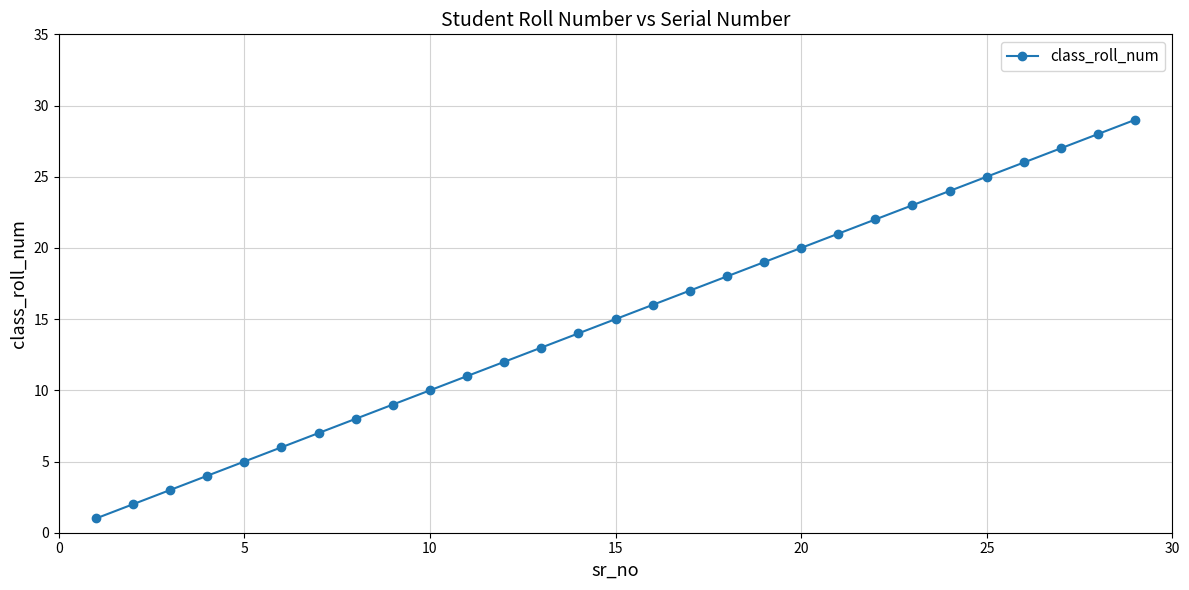

What is the average value?

15